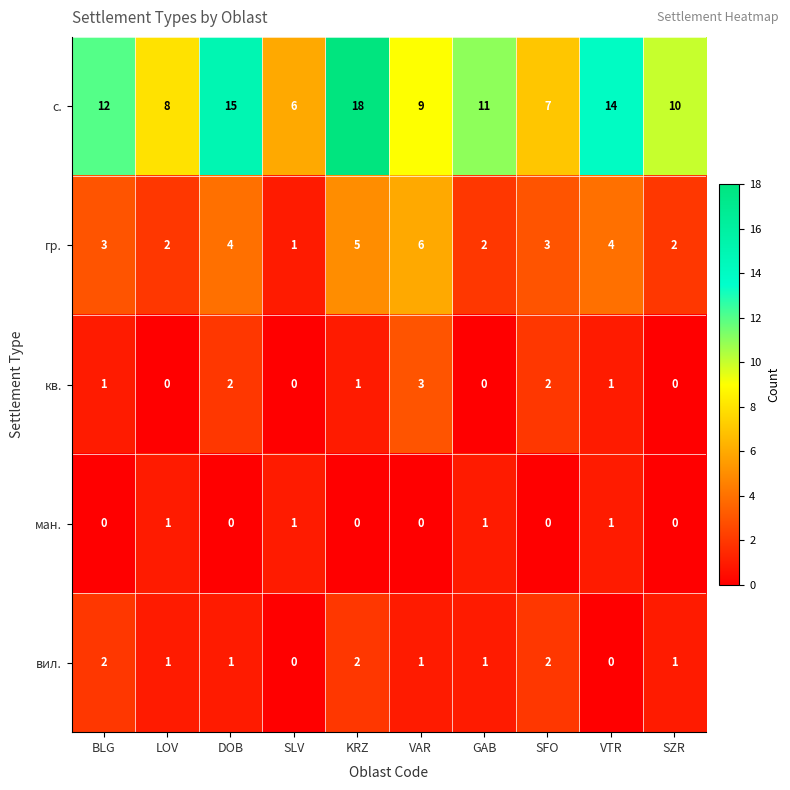

How many series are shown in this chart?

5